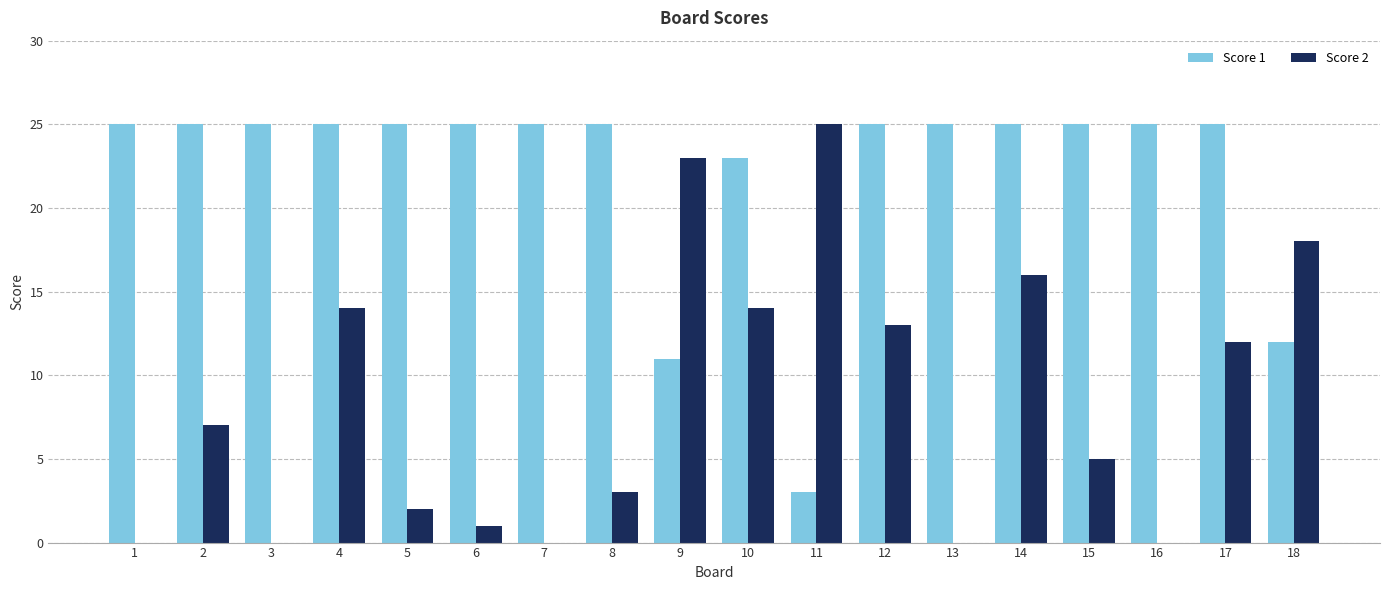

What is the maximum value for Score 2?

25